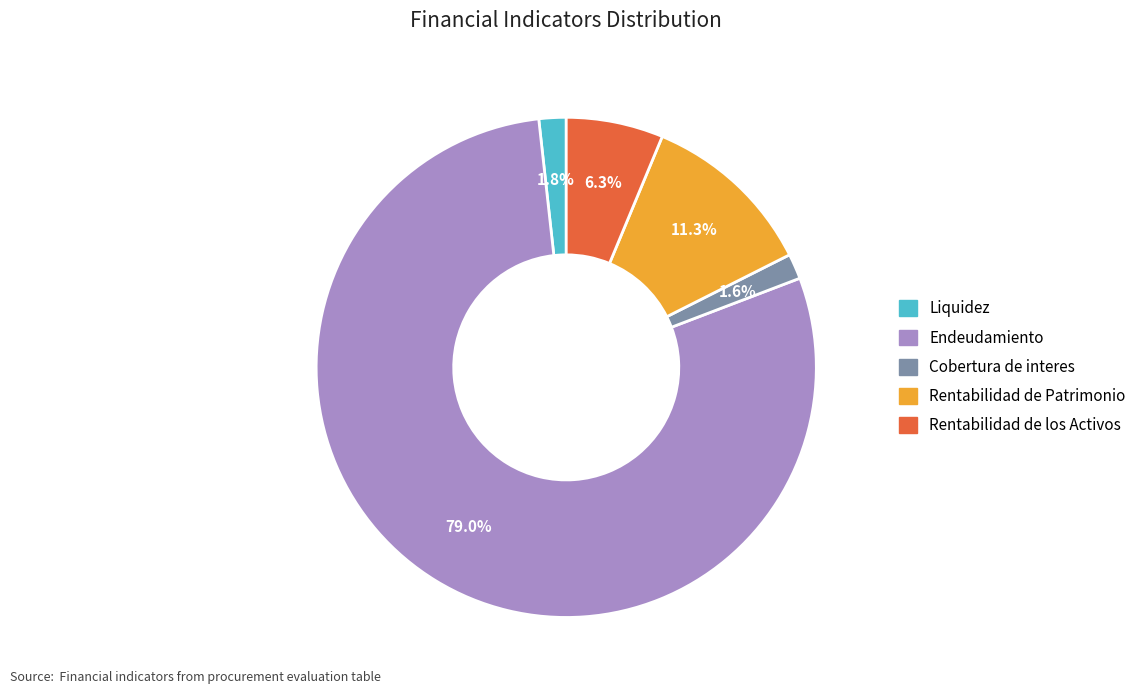

Does any single category account for the majority?

Yes